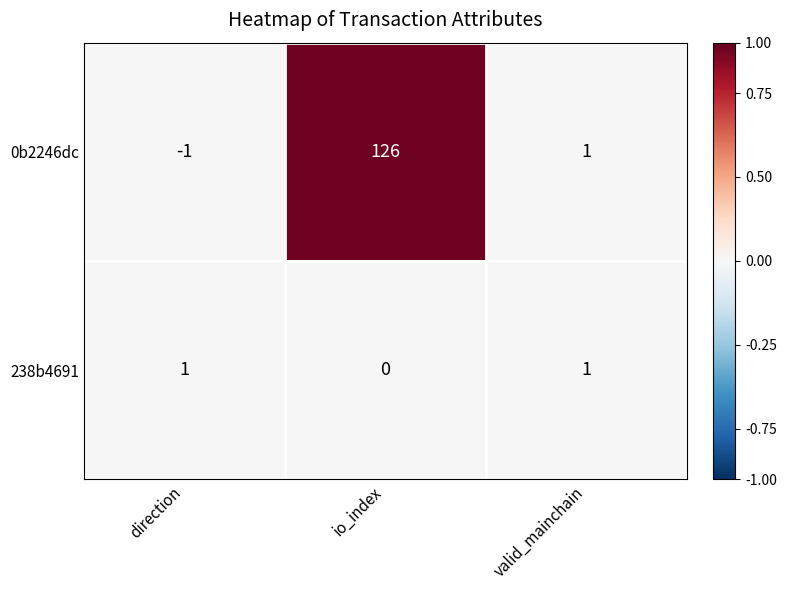

Count the number of data series in this chart.

2